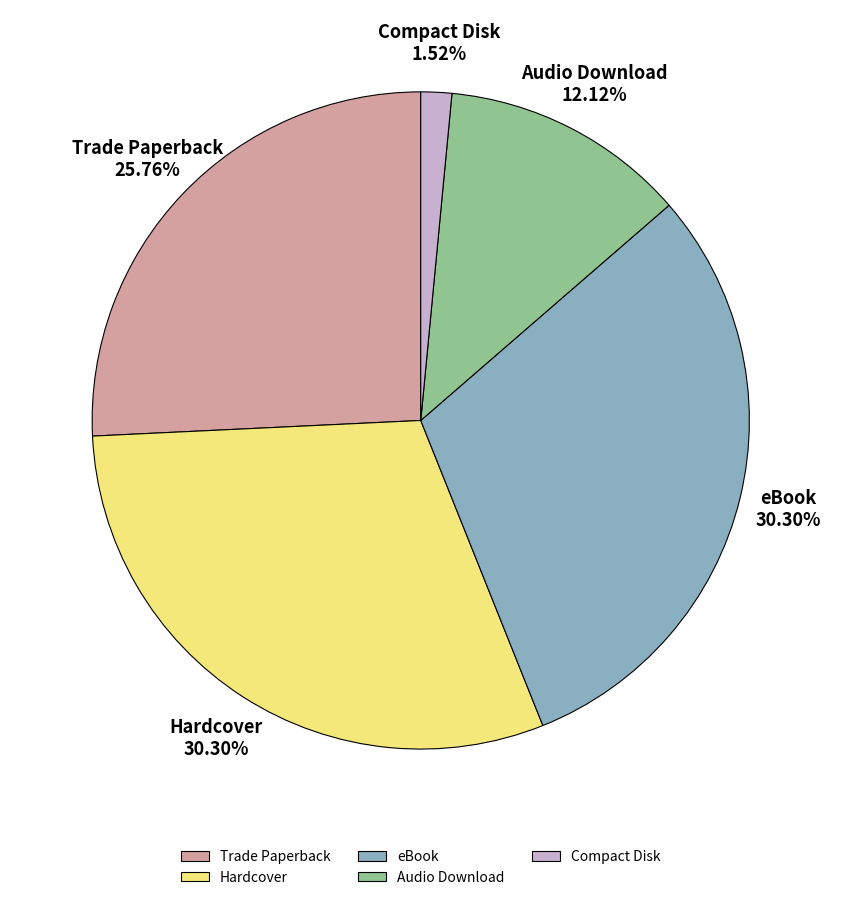

What percentage is the Audio Download slice, to the nearest percent?

12%